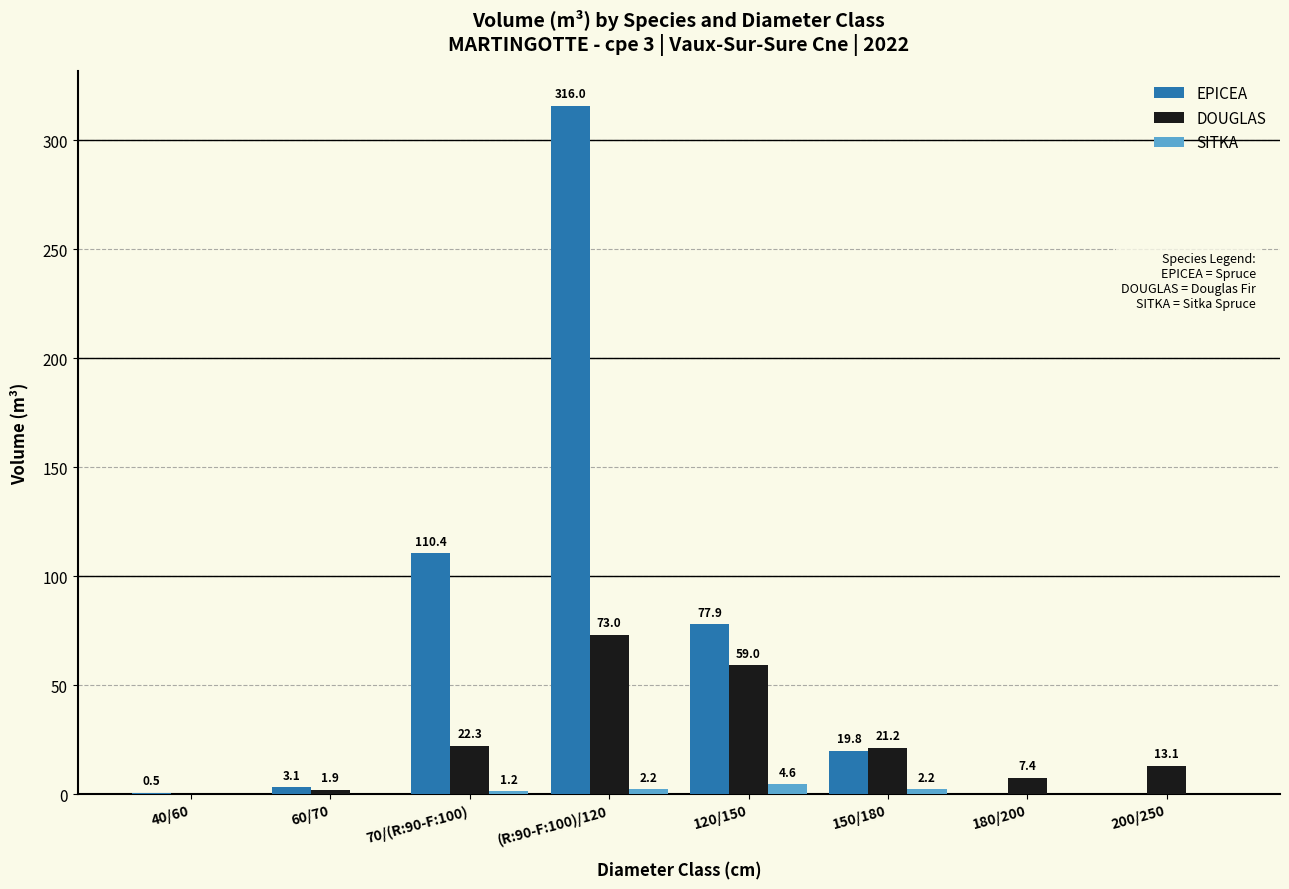

What value does the DOUGLAS series have at 60/70?

1.9